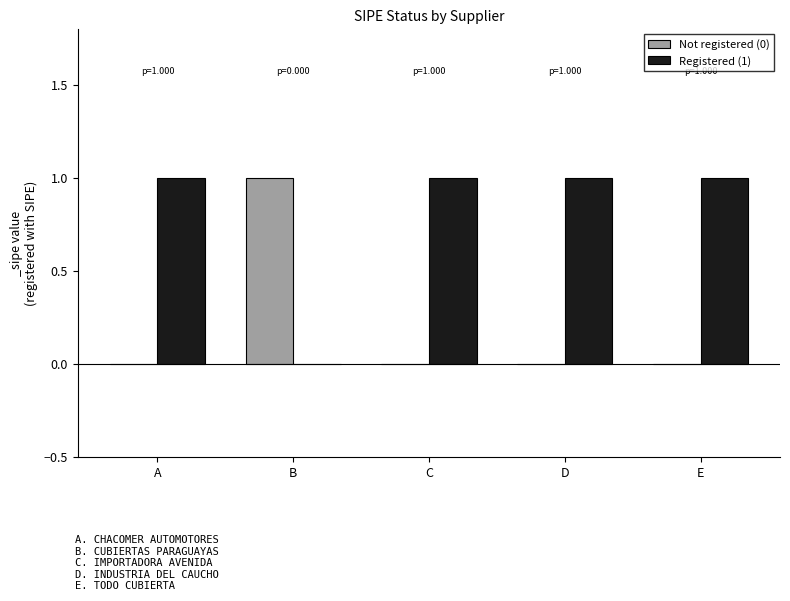

Reading left to right, list all the values displayed in this chart.

Not registered (0): A=0	B=1	C=0	D=0	E=0
Registered (1): A=1	B=0	C=1	D=1	E=1